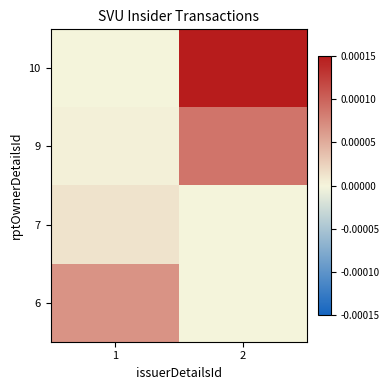

At 1, list the series in order from smallest to largest.

10, 9, 7, 6